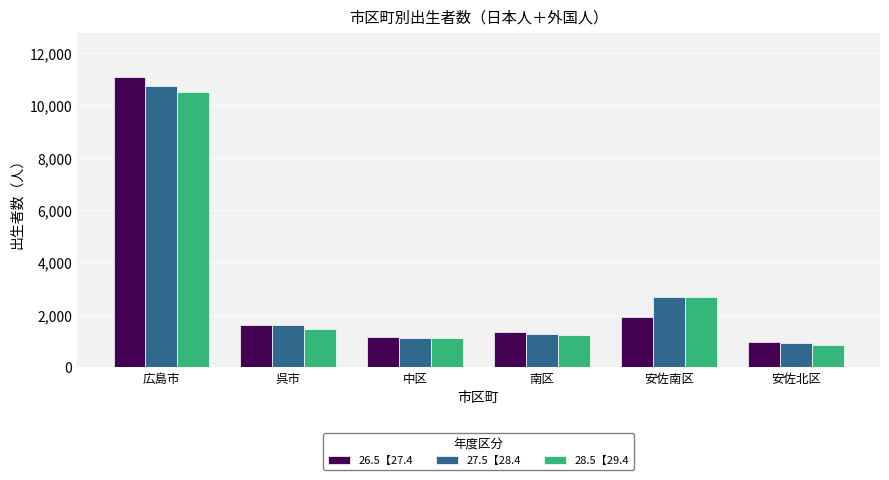

Read the 27.5【28.4 value at 安佐南区.

2691